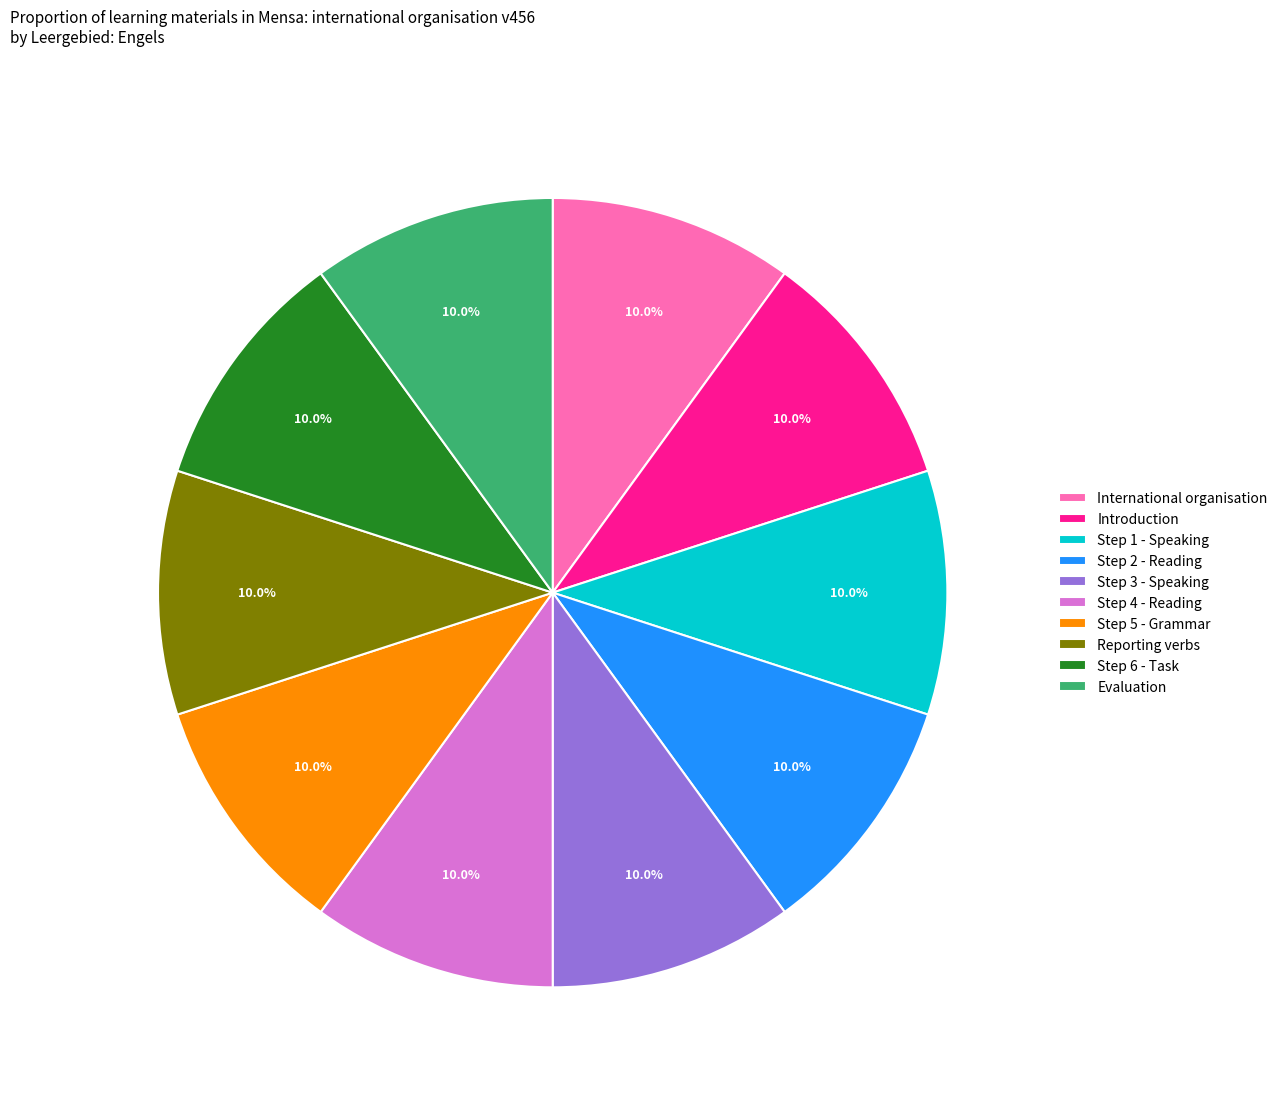

Does any single category account for the majority?

No